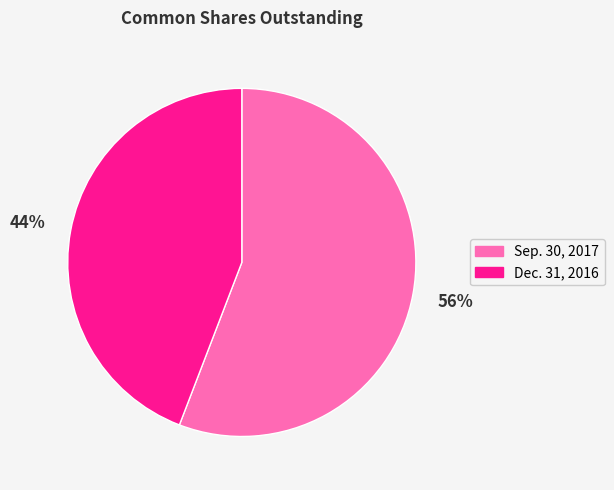

Do Sep. 30, 2017 and Dec. 31, 2016 together represent more than half of the pie?

Yes